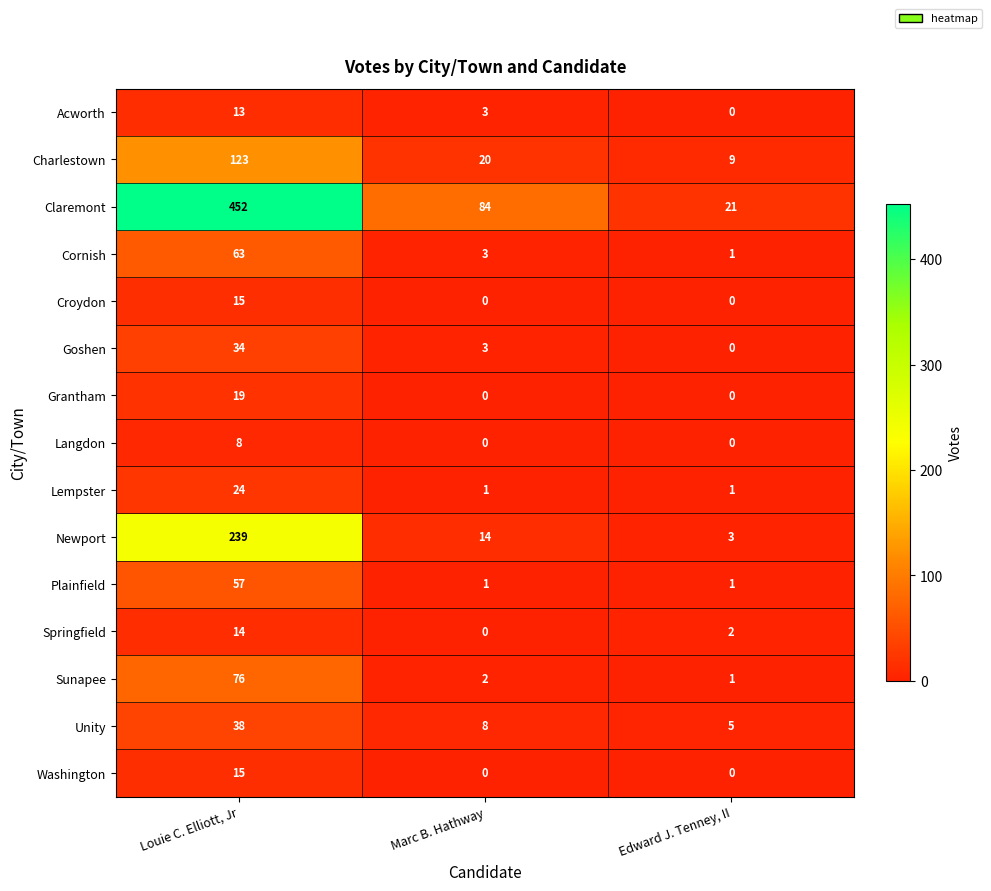

The value of Acworth at Edward J. Tenney, II is -4. True or false?

False